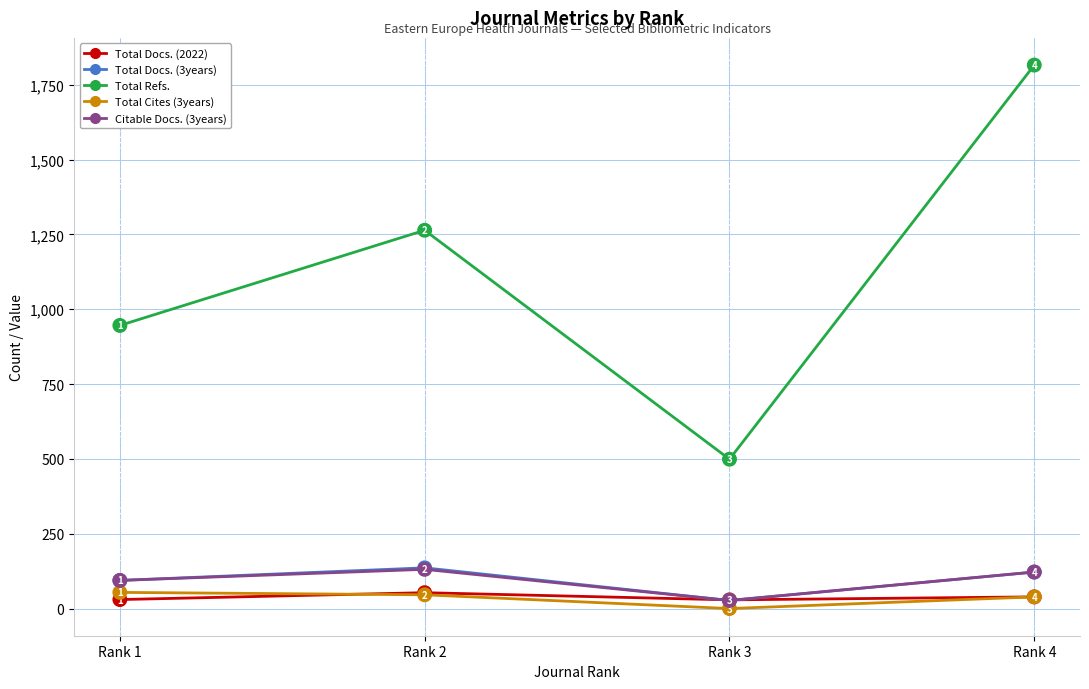

Does the chart have visible grid lines?

Yes